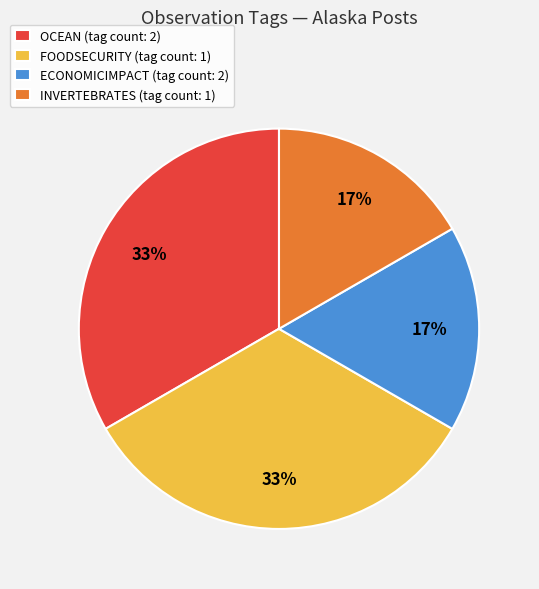

To the nearest percent, what portion does INVERTEBRATES (tag count: 1) represent?

17%